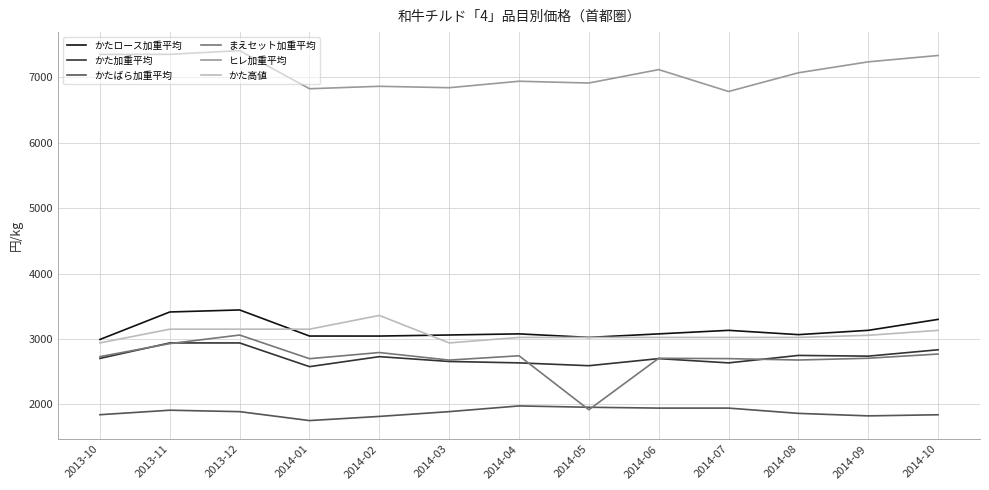

What is the approximate value of かた加重平均 at 2014-02?

2730.2